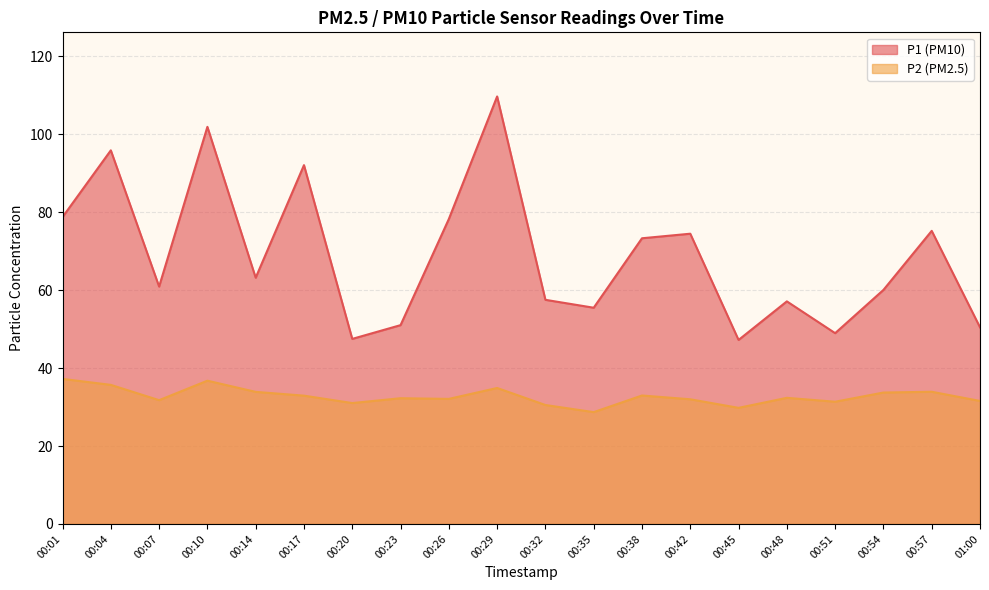

How many categories are shown in the chart?

20